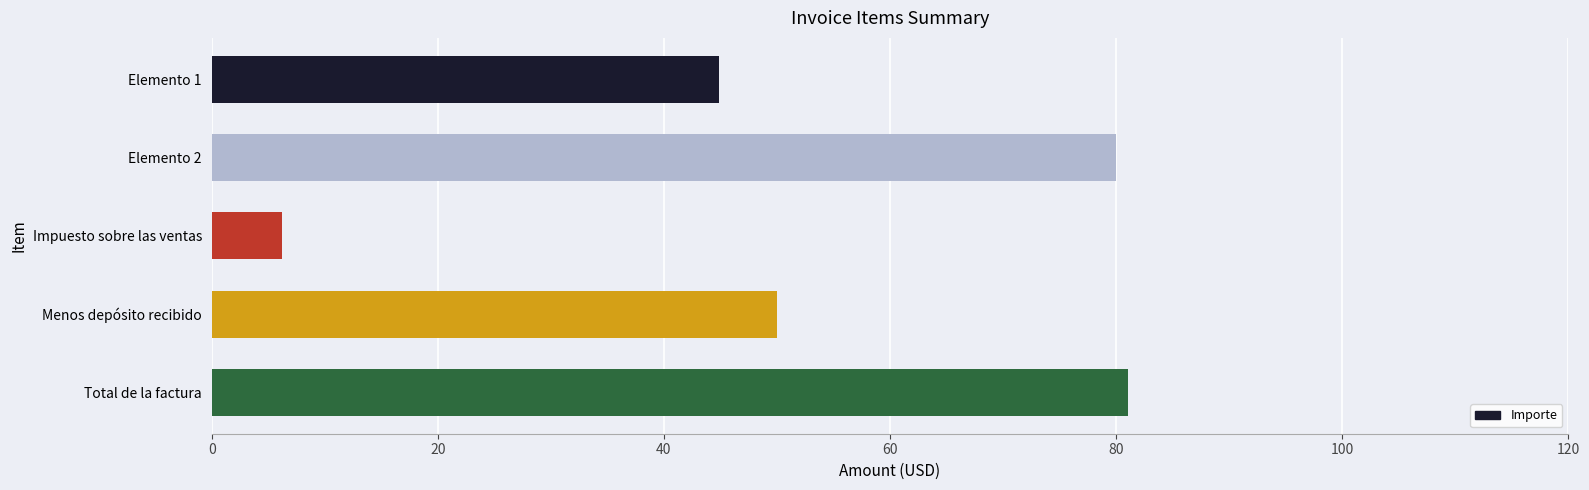

Are the bars grouped side by side (vs. stacked)?

No